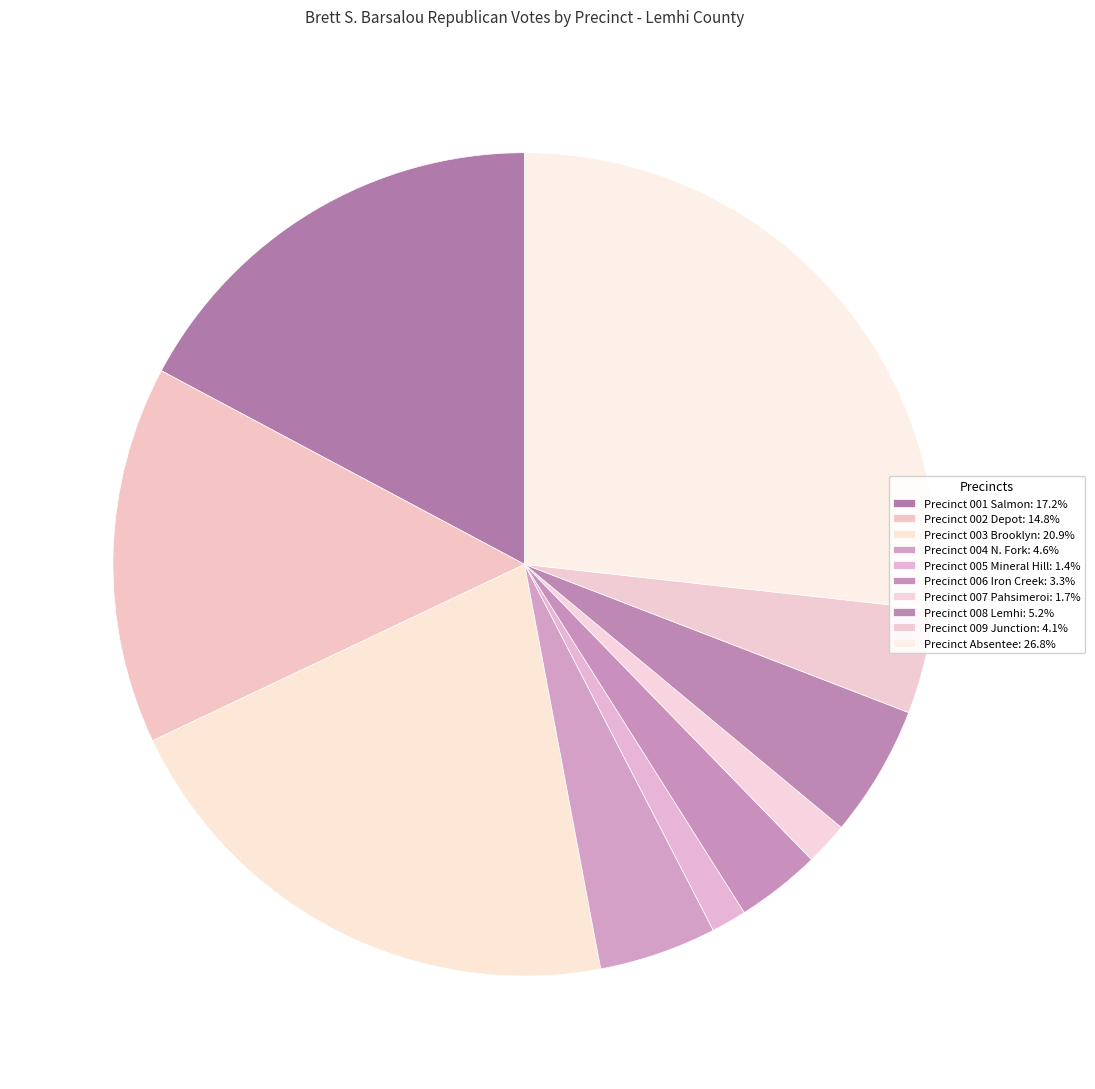

True or false: Precinct Absentee accounts for 18% of the total.

False